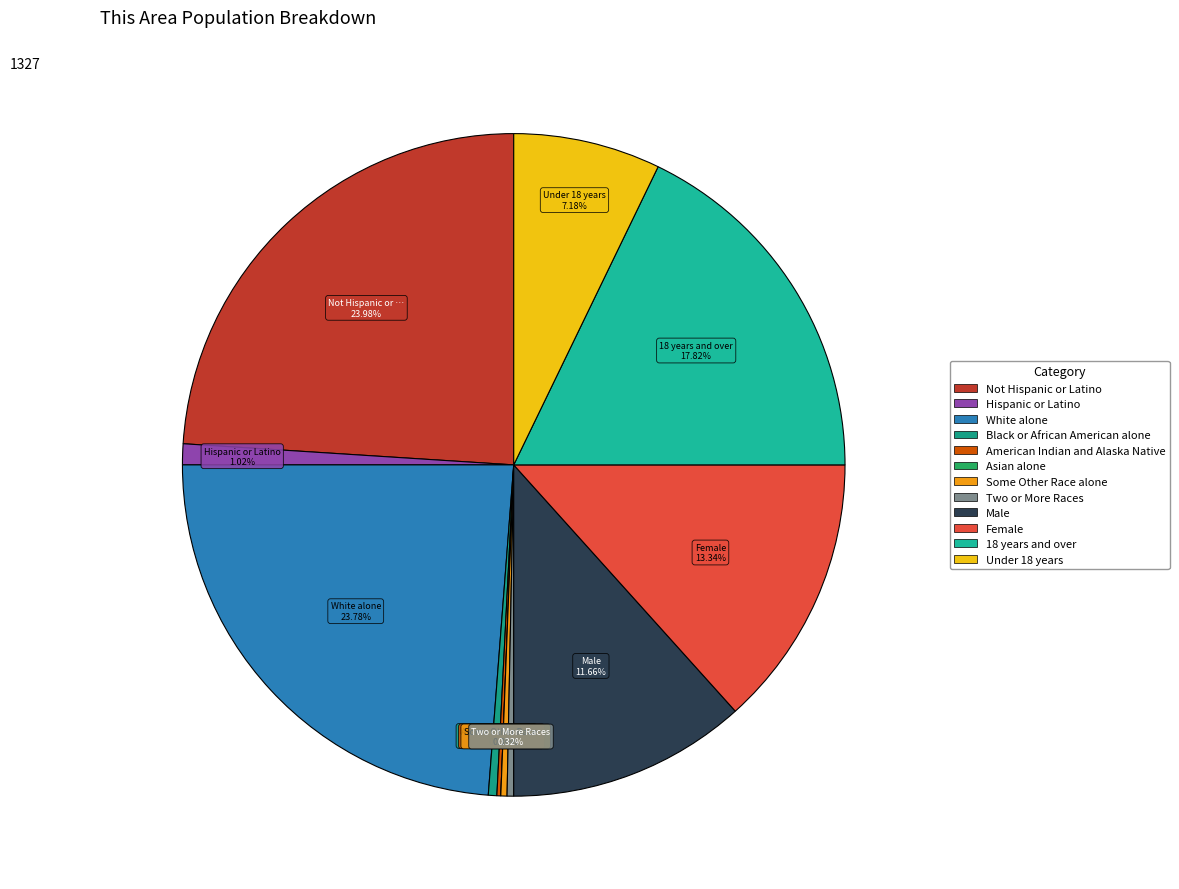

The Asian alone slice represents 1% of the pie. True or false?

False